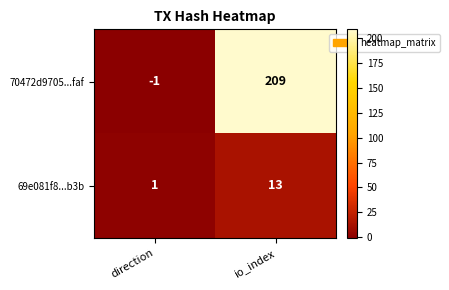

At io_index, list the series in order from largest to smallest.

70472d9705...faf, 69e081f8...b3b